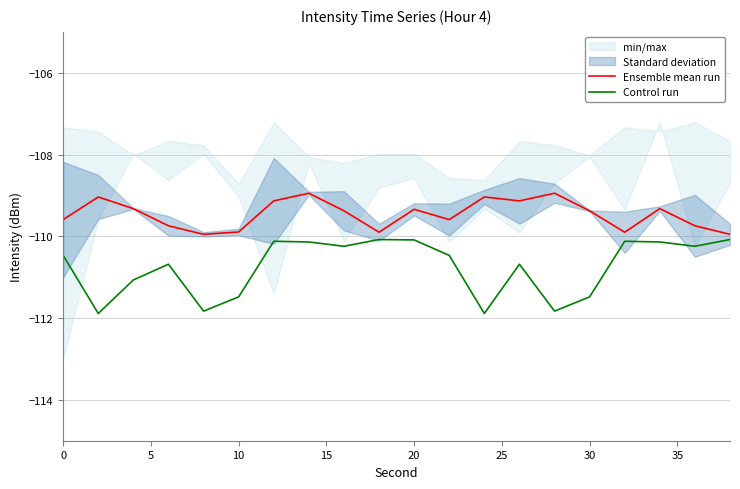

True or false: Control run and Ensemble mean run intersect in this chart.

False